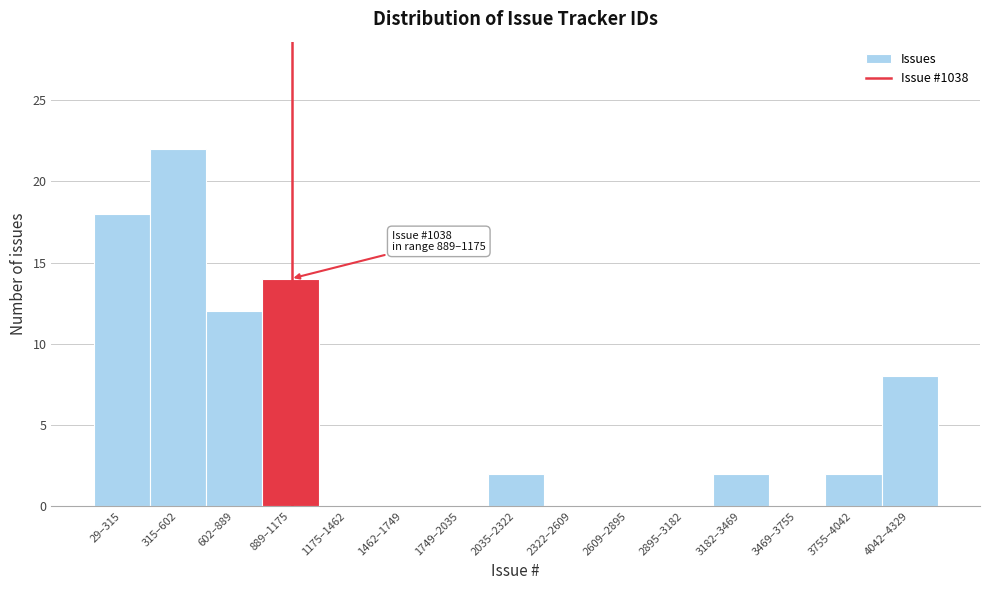

Reading left to right, extract all data points from this chart.

29–315=18	315–602=22	602–889=12	889–1175=14	1175–1462=0	1462–1749=0	1749–2035=0	2035–2322=2	2322–2609=0	2609–2895=0	2895–3182=0	3182–3469=2	3469–3755=0	3755–4042=2	4042–4329=8